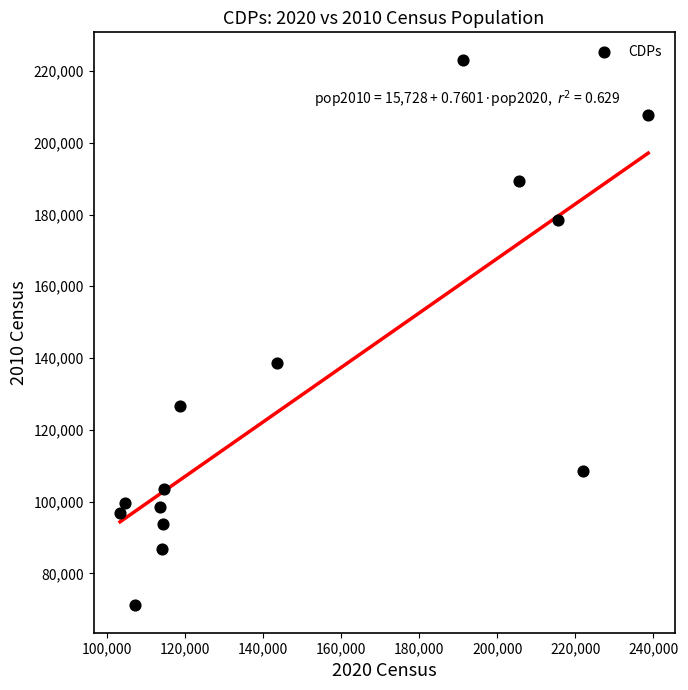

What is the range of X values (max minus min)?

135199